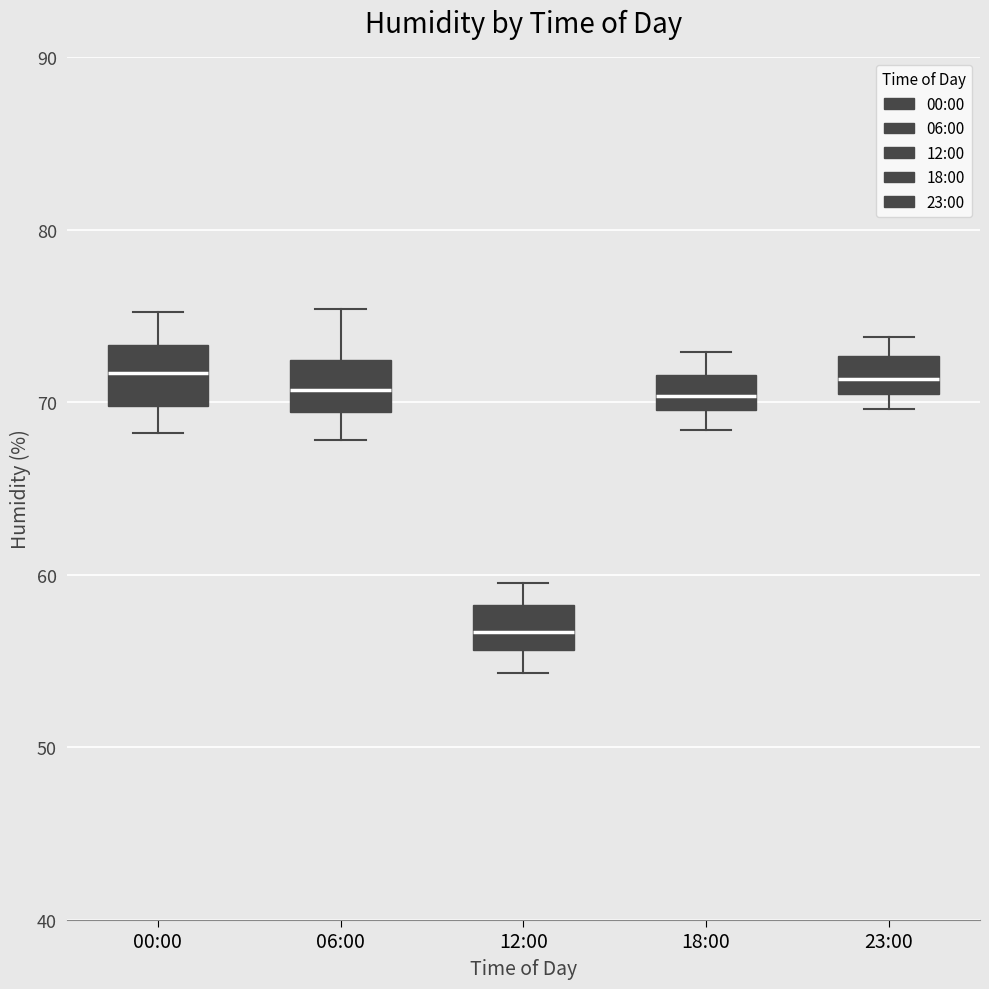

Which box has the lowest median line?

12:00